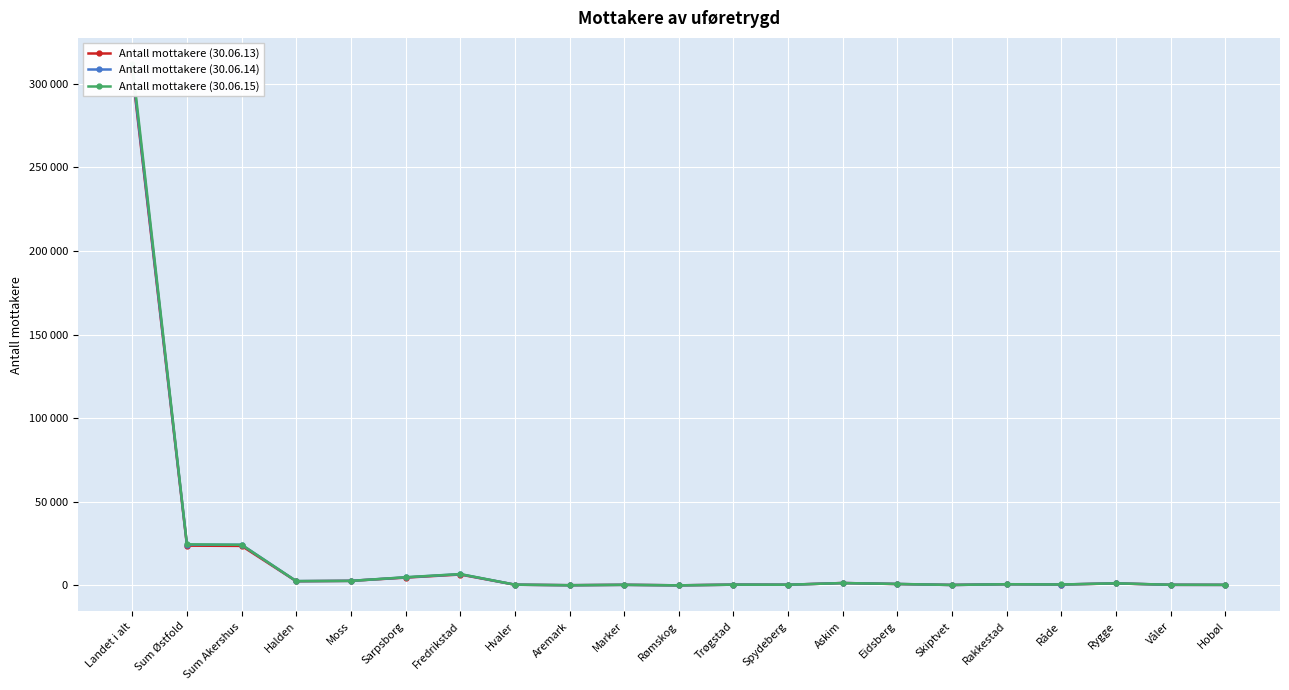

At how many categories does at least one series exceed 226767?

1